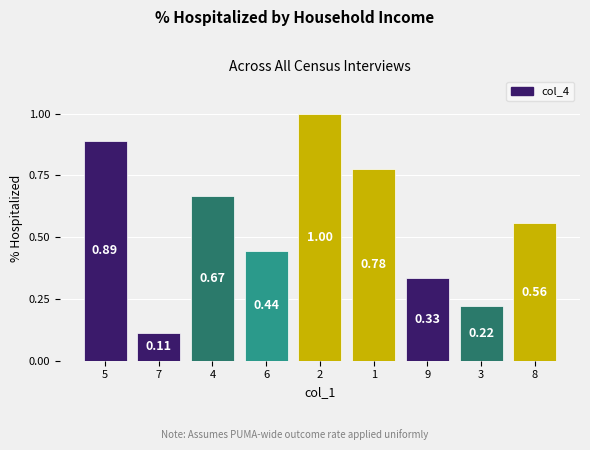

Rank the categories by value from highest to lowest.

2, 5, 1, 4, 8, 6, 9, 3, 7